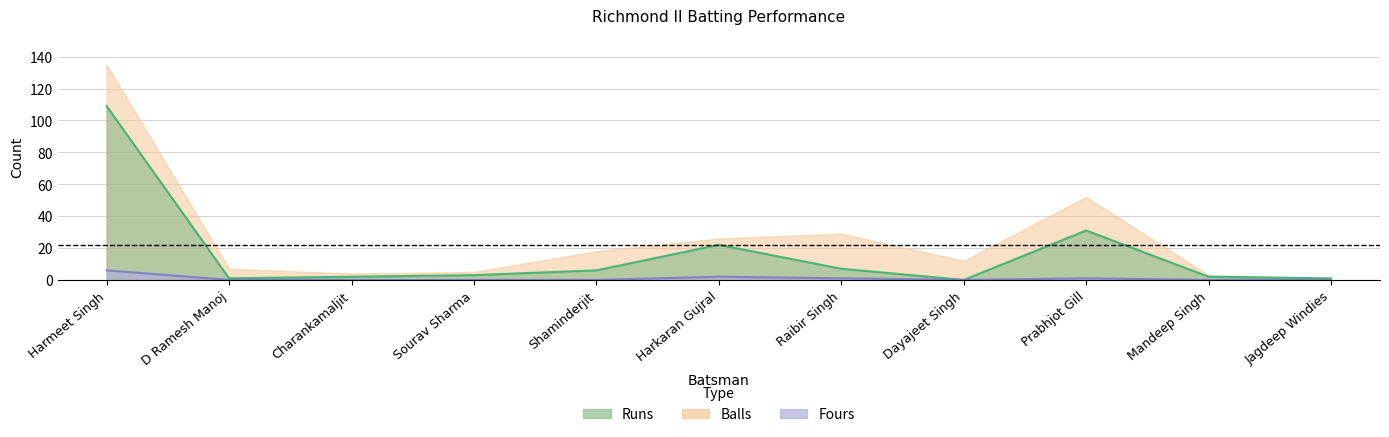

Reading right to left, list all the values displayed in this chart.

Runs: 1	2	31	0	7	22	6	3	2	1	109
Balls: 1	3	52	12	29	26	18	5	4	7	135
Fours: 0	0	1	0	1	2	0	0	0	0	6